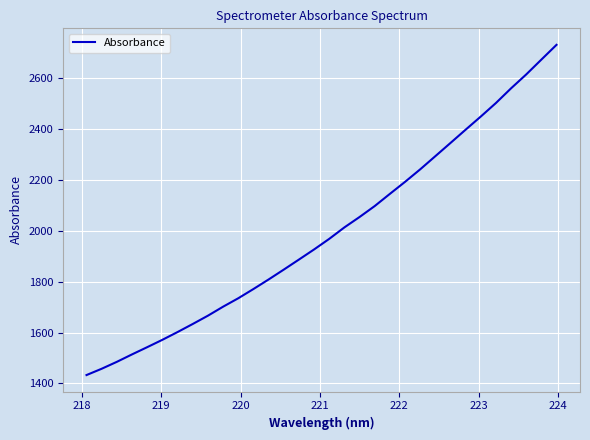

What is the minimum value shown in the chart?

1433.2